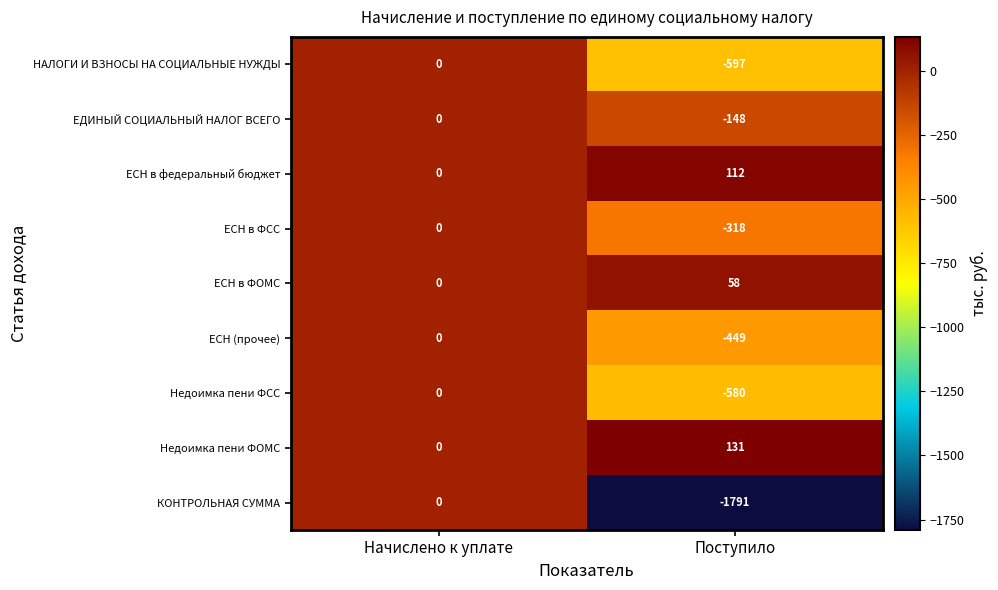

Reading left to right, extract all data points from this chart.

НАЛОГИ И ВЗНОСЫ НА СОЦИАЛЬНЫЕ НУЖДЫ: Начислено к уплате=0	Поступило=-597
ЕДИНЫЙ СОЦИАЛЬНЫЙ НАЛОГ ВСЕГО: Начислено к уплате=0	Поступило=-148
ЕСН в федеральный бюджет: Начислено к уплате=0	Поступило=112
ЕСН в ФСС: Начислено к уплате=0	Поступило=-318
ЕСН в ФОМС: Начислено к уплате=0	Поступило=58
ЕСН (прочее): Начислено к уплате=0	Поступило=-449
Недоимка пени ФСС: Начислено к уплате=0	Поступило=-580
Недоимка пени ФОМС: Начислено к уплате=0	Поступило=131
КОНТРОЛЬНАЯ СУММА: Начислено к уплате=0	Поступило=-1791